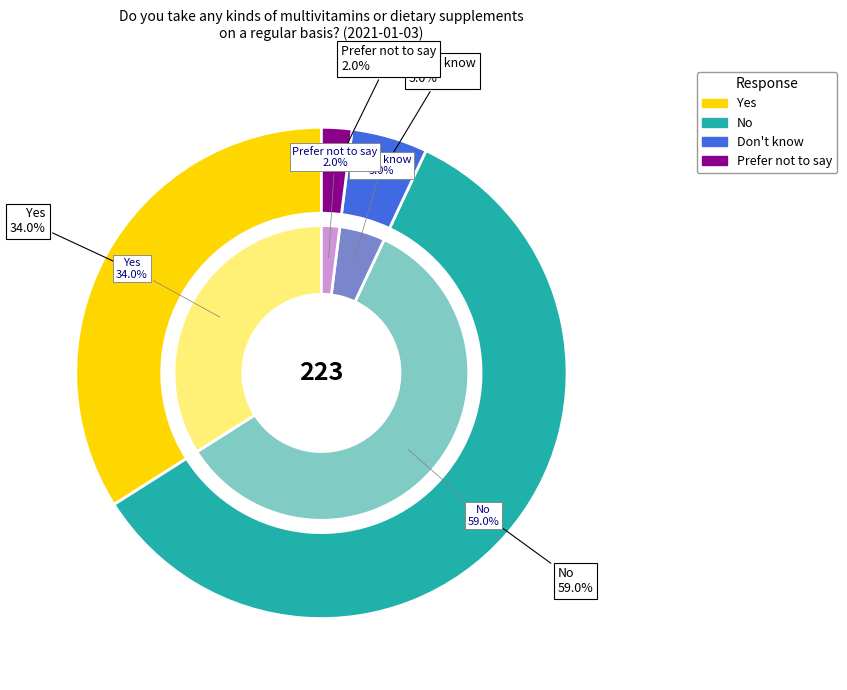

To the nearest percent, what portion does No represent?

59%